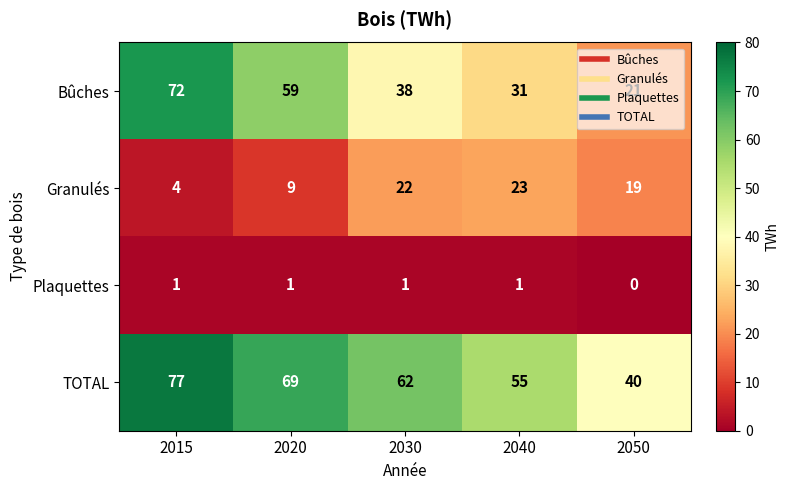

Which label corresponds to the smallest value in the chart?

2050